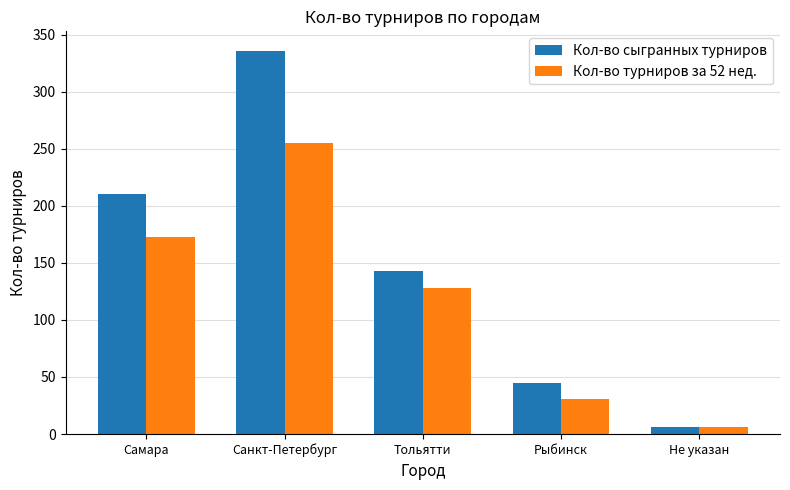

What is the greatest value displayed?

336